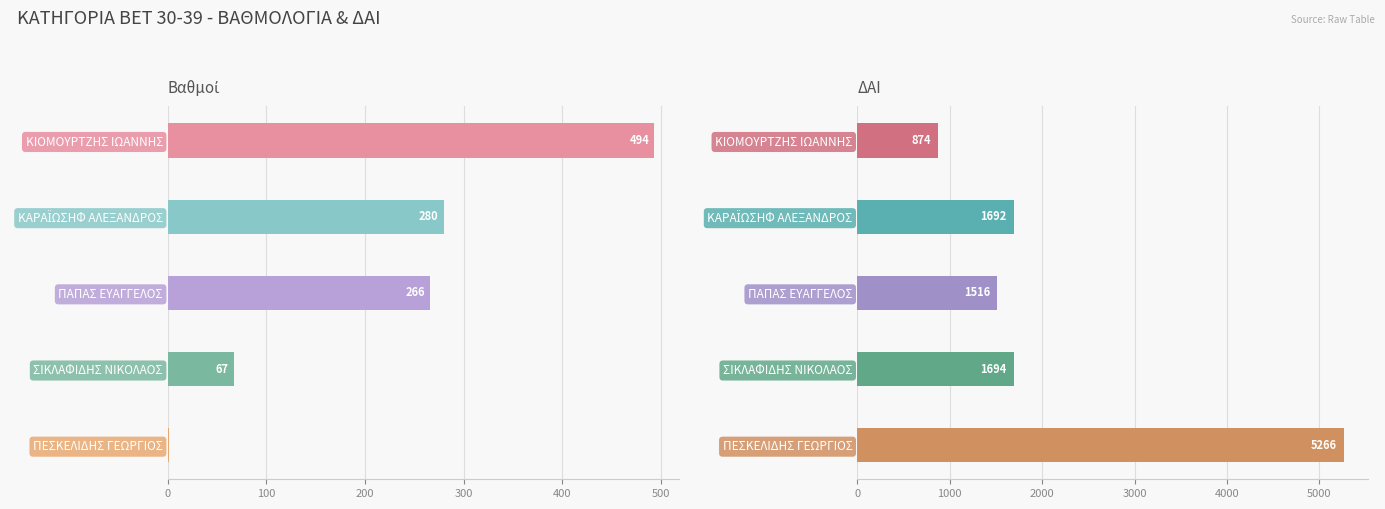

Reading left to right, what are all the values shown in this chart?

Βαθμοί: 493.6	279.8	266.0	67.0	1.5
ΔΑΙ: 874.0	1692.0	1516.0	1694.0	5266.0